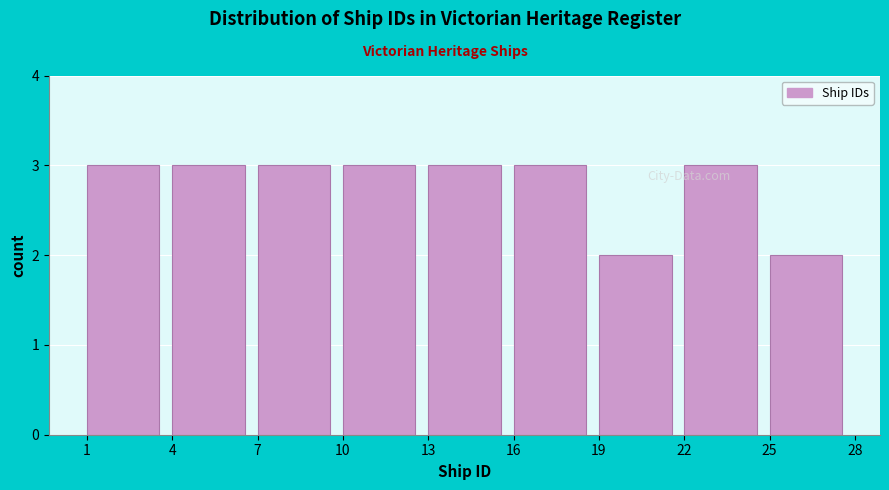

Reading left to right, what are all the values shown in this chart?

1=3	4=3	7=3	10=3	13=3	16=3	19=2	22=3	25=2